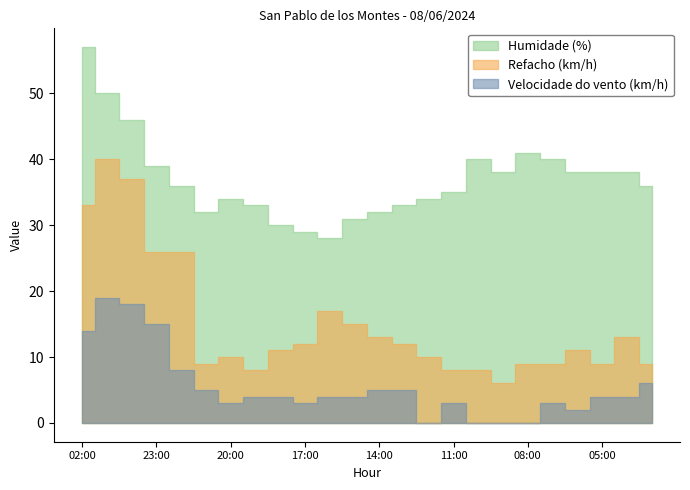

What position from the right is 07:00?

5